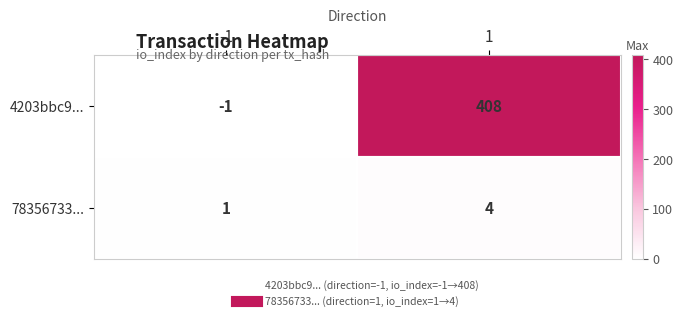

Is the value of 4203bbc9... at 1 greater than the value of 78356733... at -1?

Yes